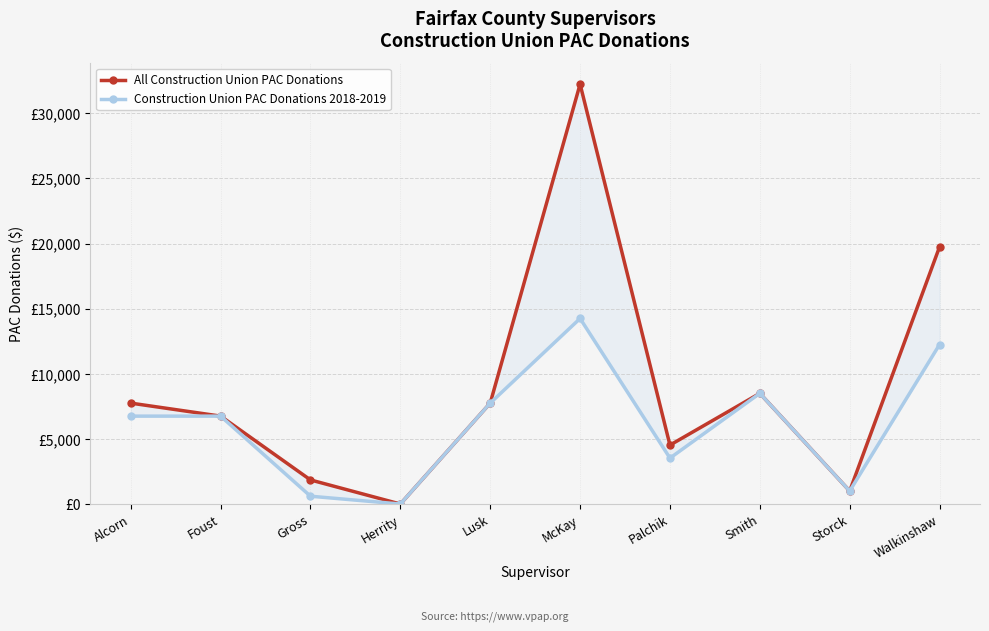

Which category has the lowest value in the Construction Union PAC Donations 2018-2019 series?

Herrity